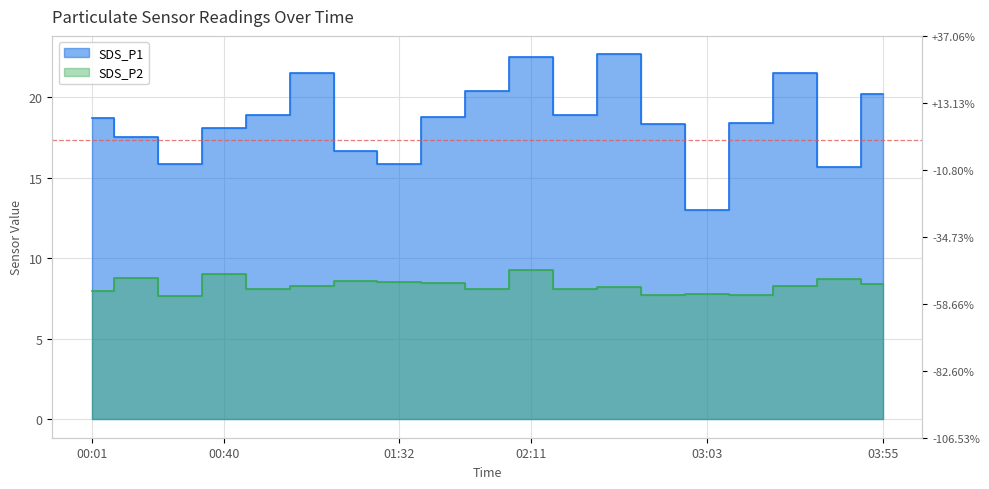

What is the value of the SDS_P1 point at the 3rd from the left?

15.8